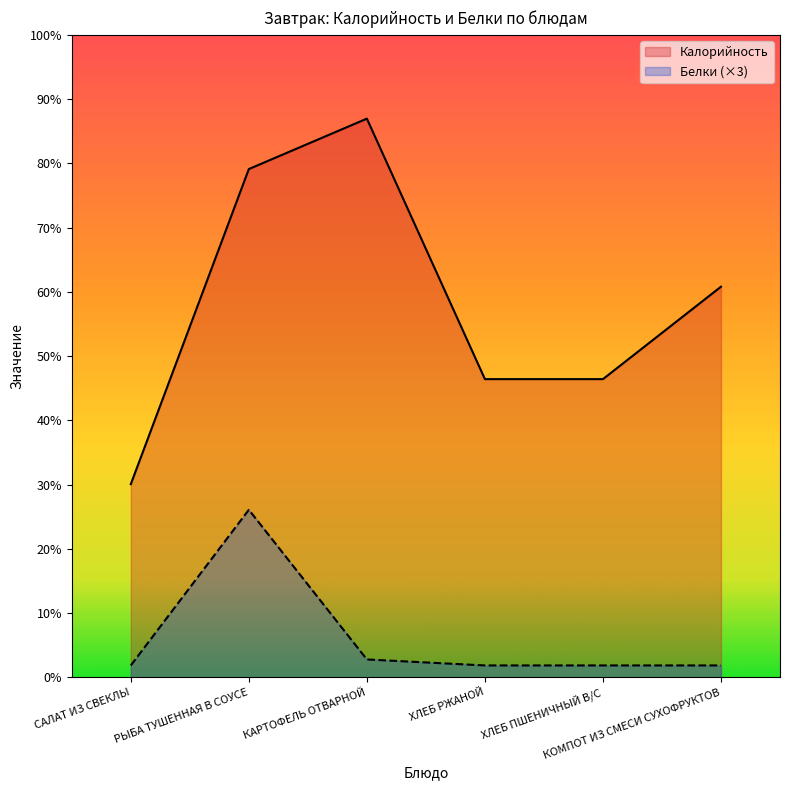

What are all the series names shown in the legend?

Калорийность, Белки (×3)